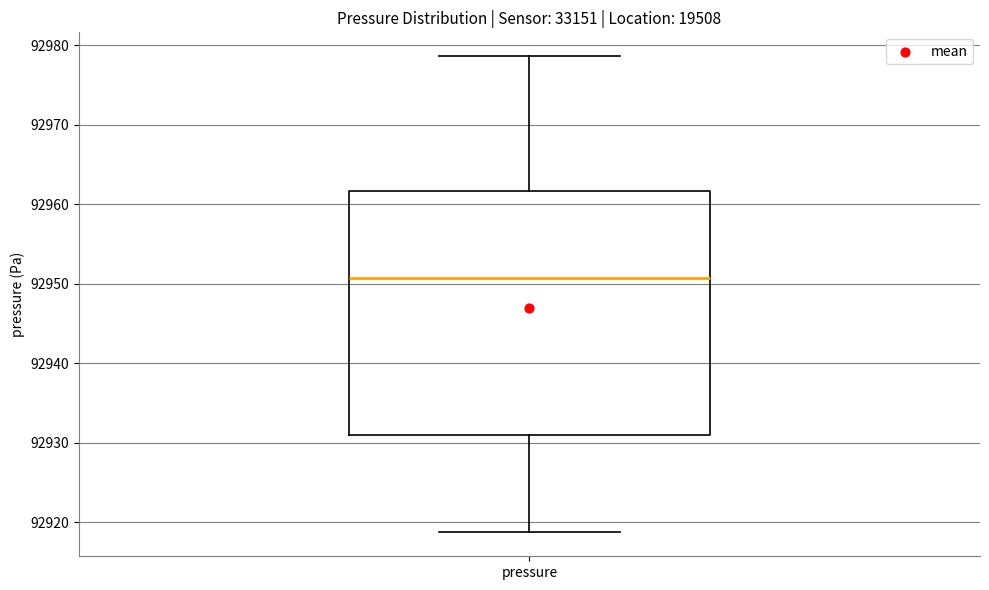

Where does the upper whisker of the box for pressure end on the y-axis? The values are not printed on the chart, so give them approximately, as read against the axis.

92979